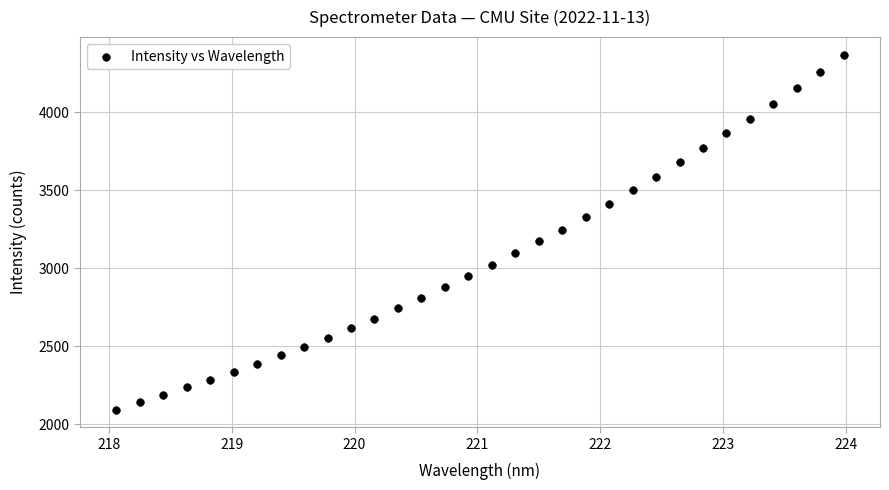

What is the range of X values (max minus min)?

5.9